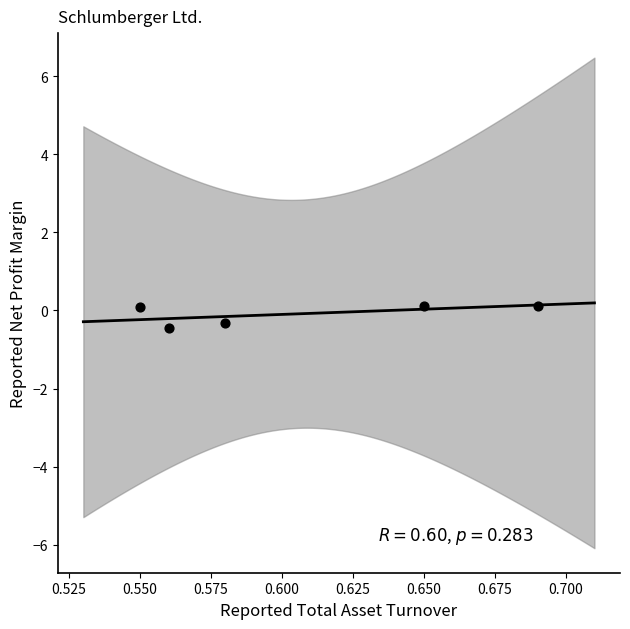

What is the range of Y values (max minus min)?

0.6